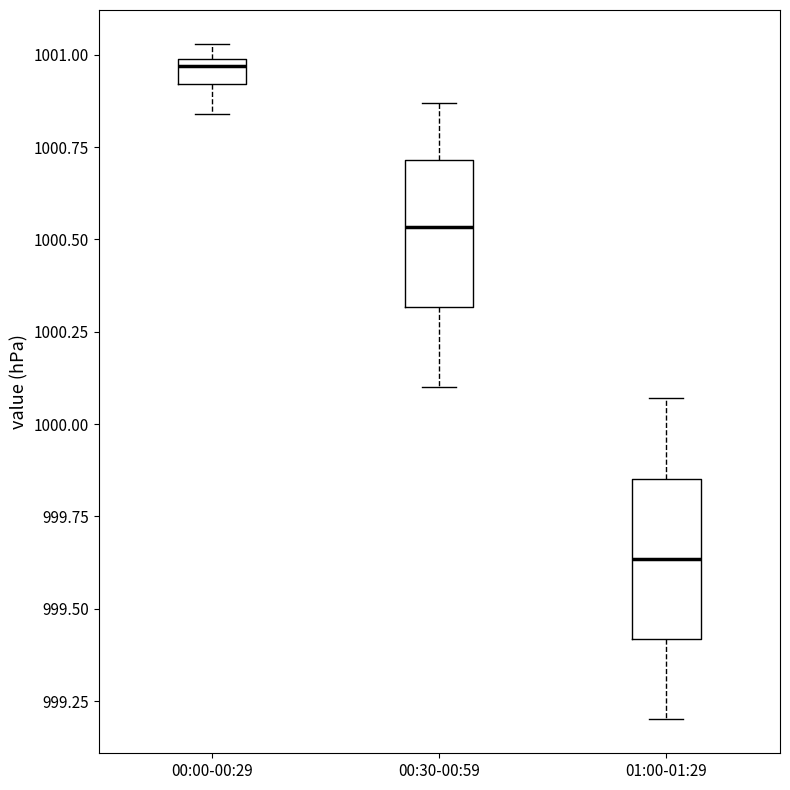

Where does the lower whisker of the box for 00:30-00:59 end on the y-axis? The values are not printed on the chart, so give them approximately, as read against the axis.

1000.10